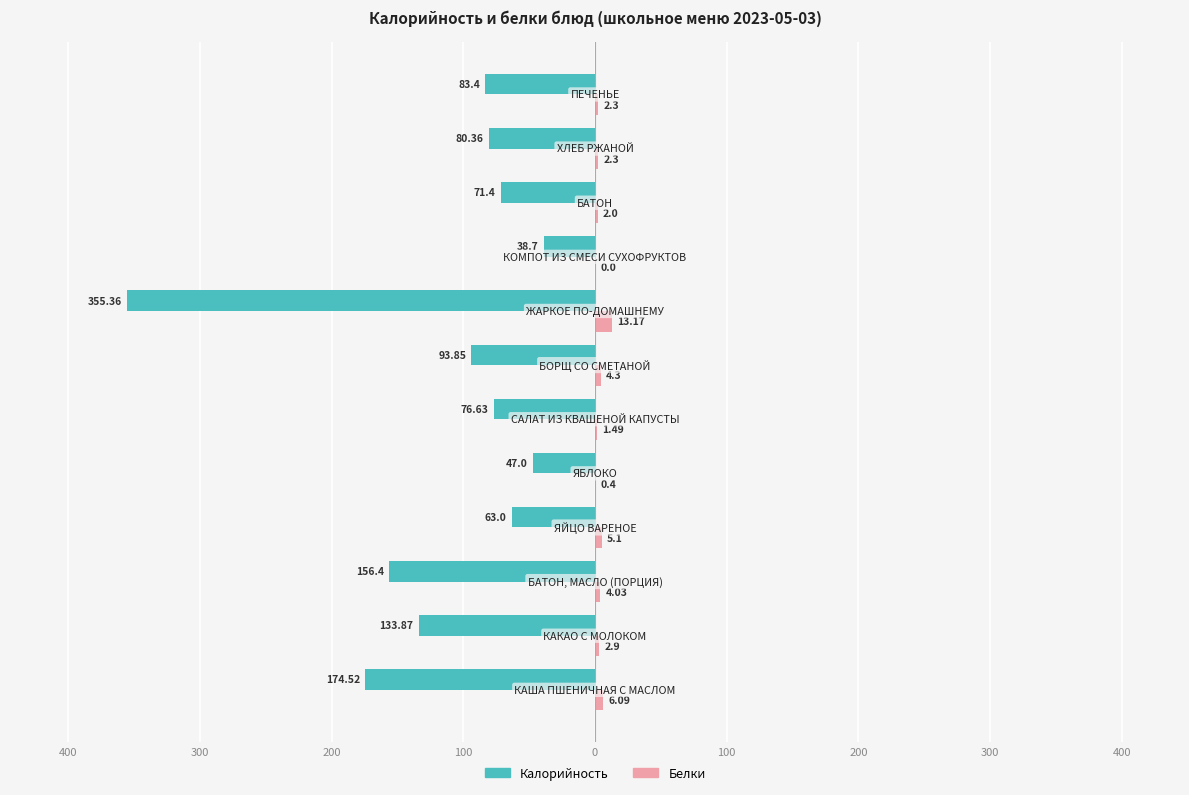

What are all the series names shown in the legend?

Калорийность, Белки